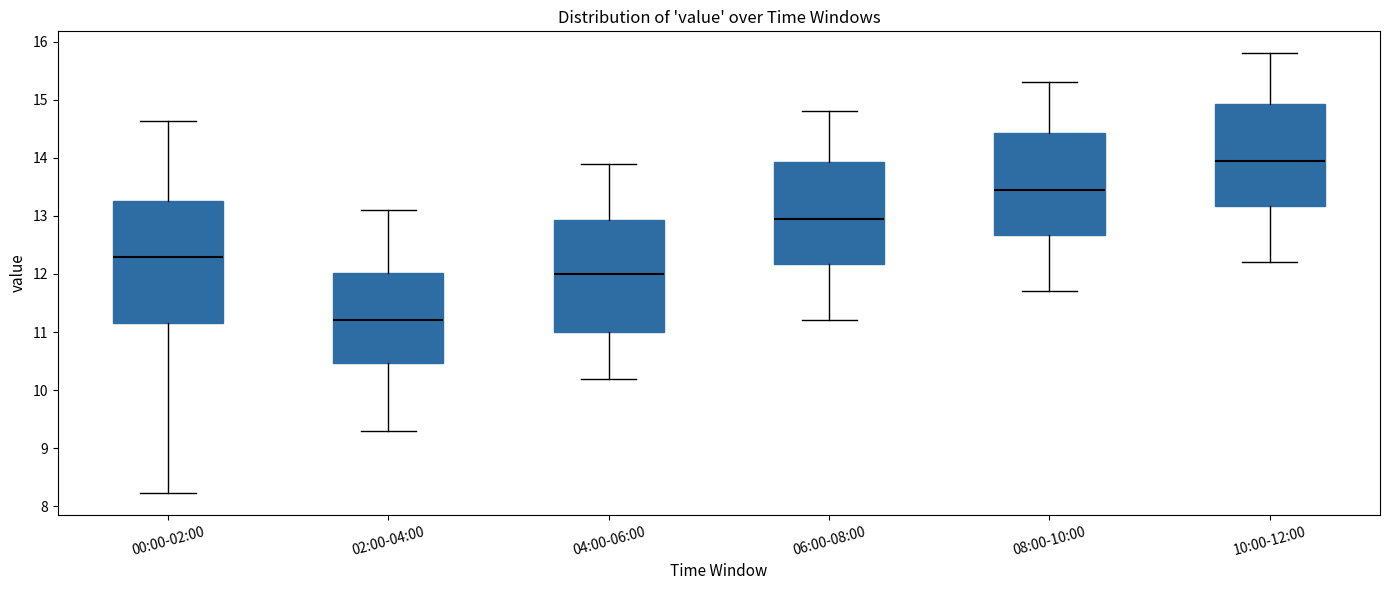

Reading left to right, transcribe this box plot: for each box, give where its median line is, the range the box spans, and where its two whiskers end, as read against the y-axis. The values are not printed on the chart, so give them approximately, as read against the axis.

00:00-02:00: median 12.3, box 11.2 to 13.3, whiskers 8.2 to 14.6
02:00-04:00: median 11.2, box 10.5 to 12.0, whiskers 9.3 to 13.1
04:00-06:00: median 12.0, box 11.0 to 12.9, whiskers 10.2 to 13.9
06:00-08:00: median 13.0, box 12.2 to 13.9, whiskers 11.2 to 14.8
08:00-10:00: median 13.5, box 12.7 to 14.4, whiskers 11.7 to 15.3
10:00-12:00: median 14.0, box 13.2 to 14.9, whiskers 12.2 to 15.8